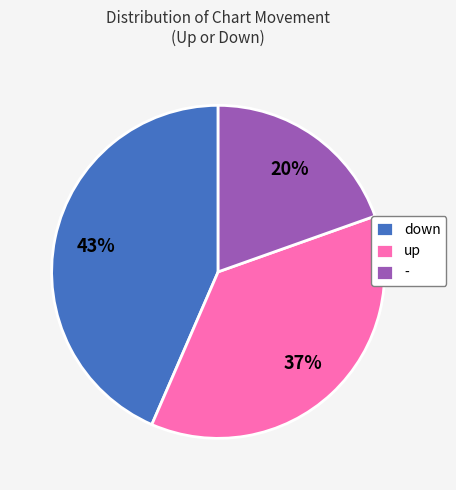

What is the largest slice in the pie chart?

down